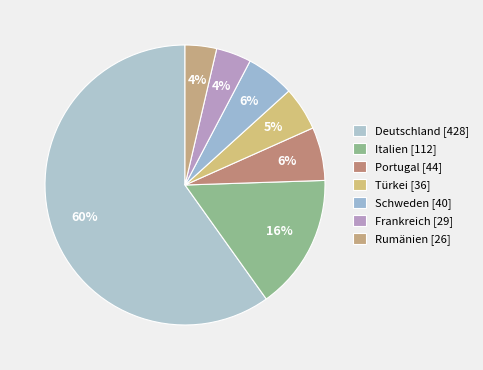

Rank the categories by value from lowest to highest.

Rumänien [26], Frankreich [29], Türkei [36], Schweden [40], Portugal [44], Italien [112], Deutschland [428]